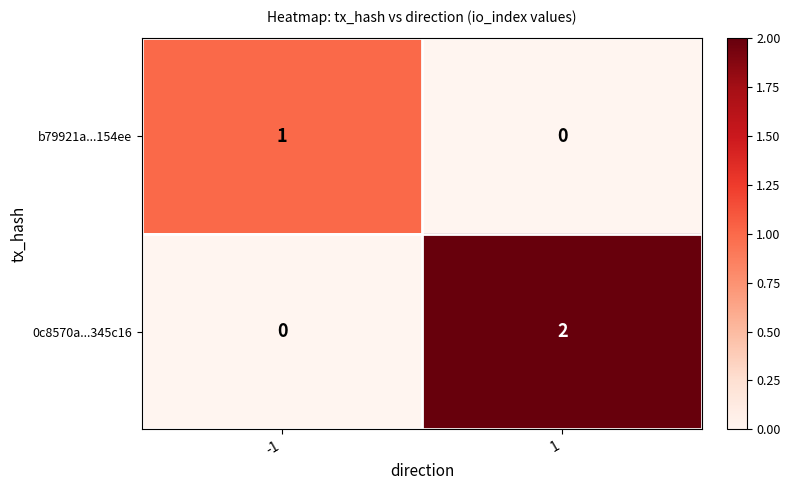

What is the total value across all series at -1?

1